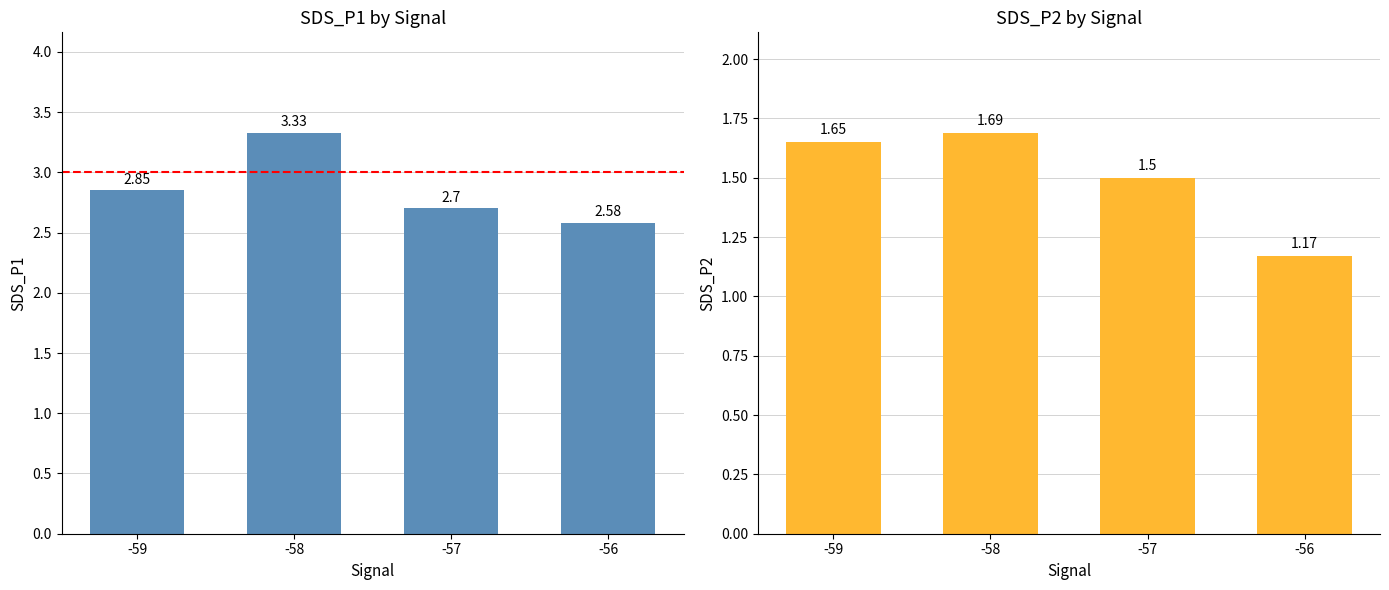

How many bars are there in each group?

2